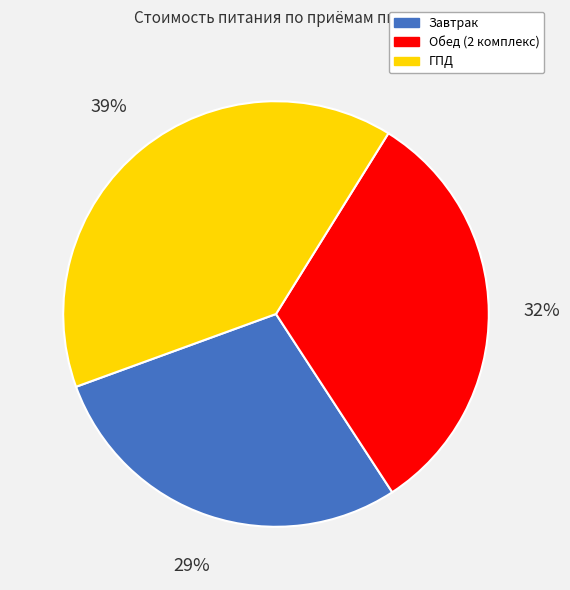

Combined, do Завтрак and Обед (2 комплекс) account for over 50%?

Yes